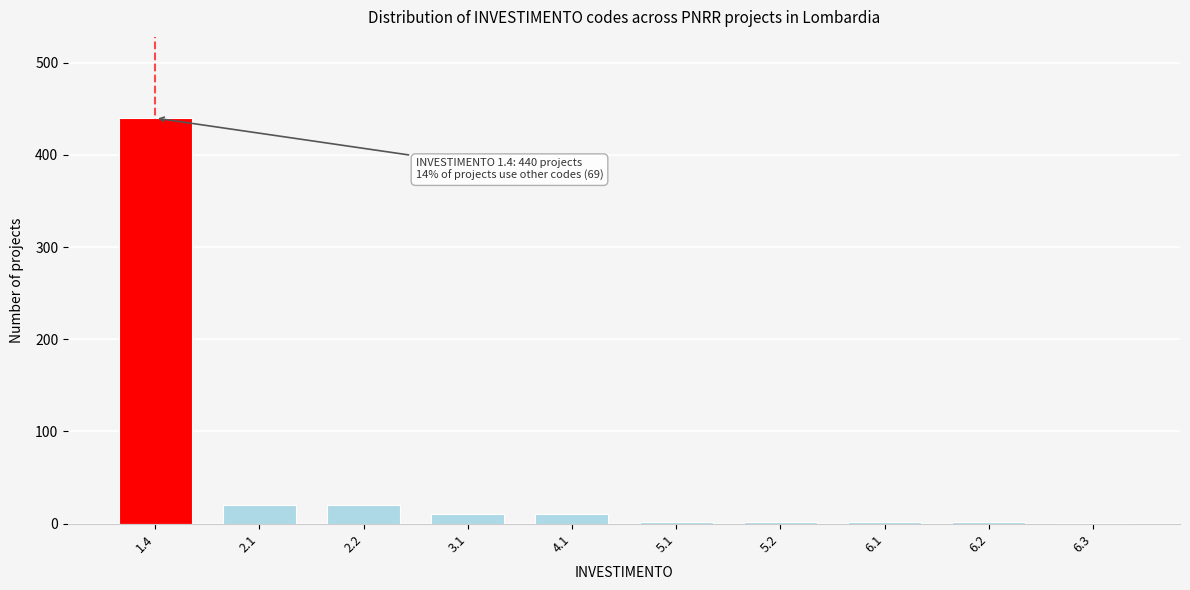

The value at 2.2 is 20. True or false?

True